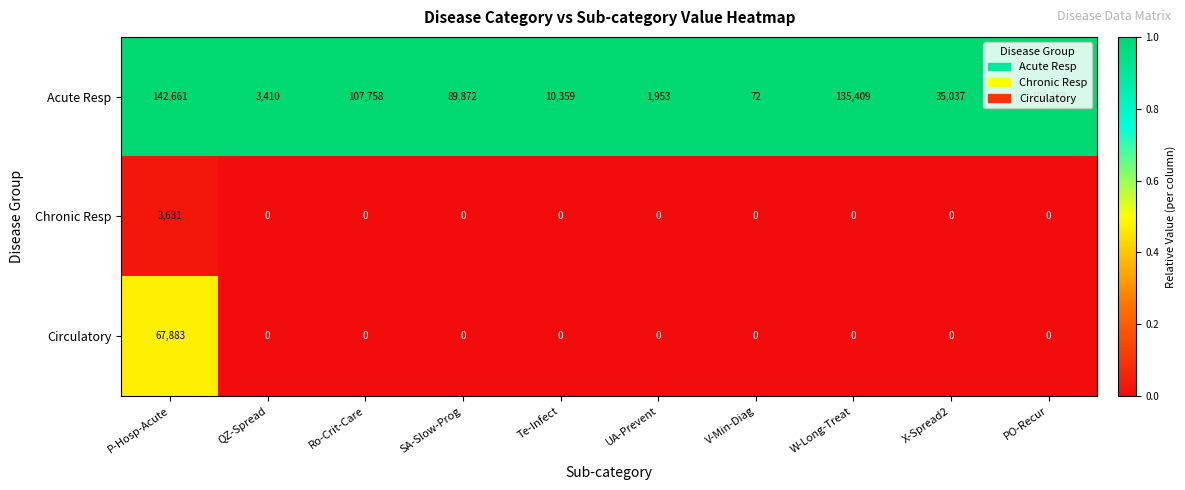

The value of Chronic Resp at P-Hosp-Acute is 5521. True or false?

False